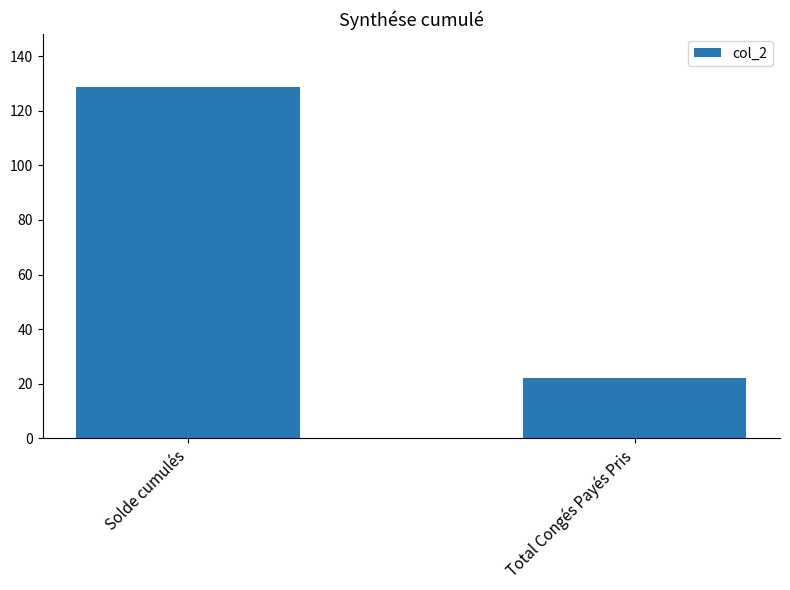

How many series are shown in this chart?

1